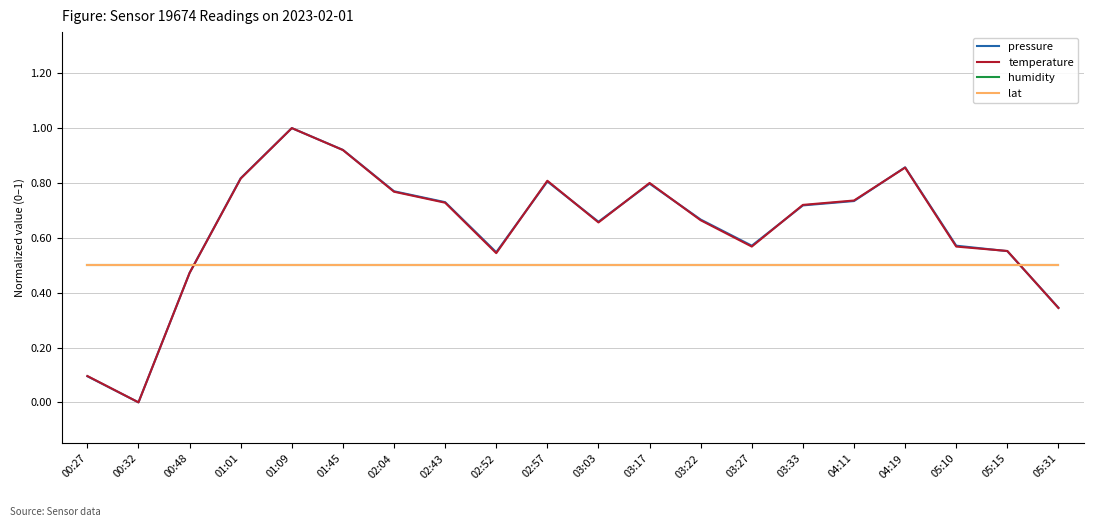

Which series ends up on top after the final intersection of temperature and pressure?

pressure